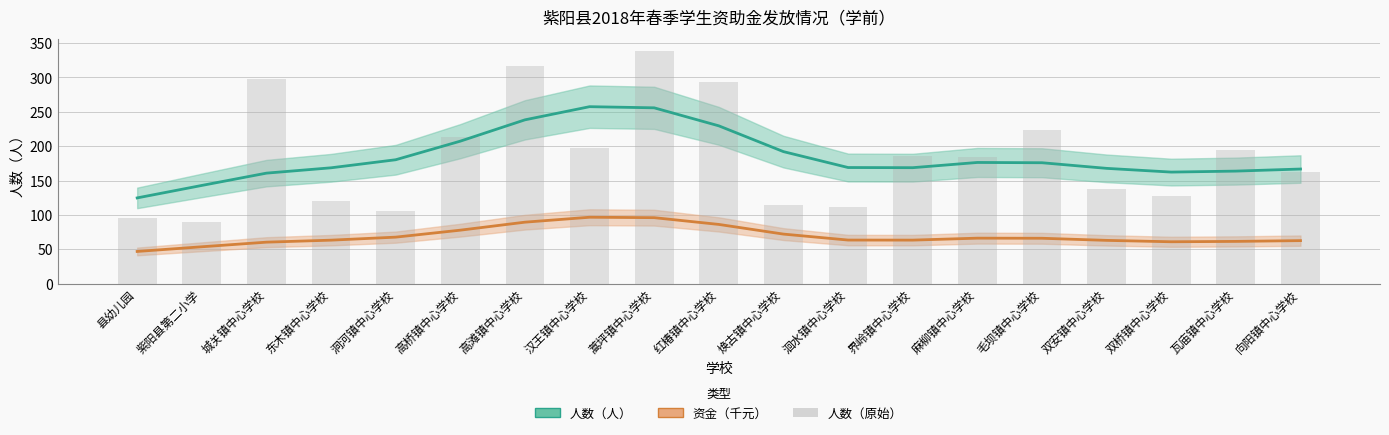

What is the average value of the 人数（原始） series?

184.6